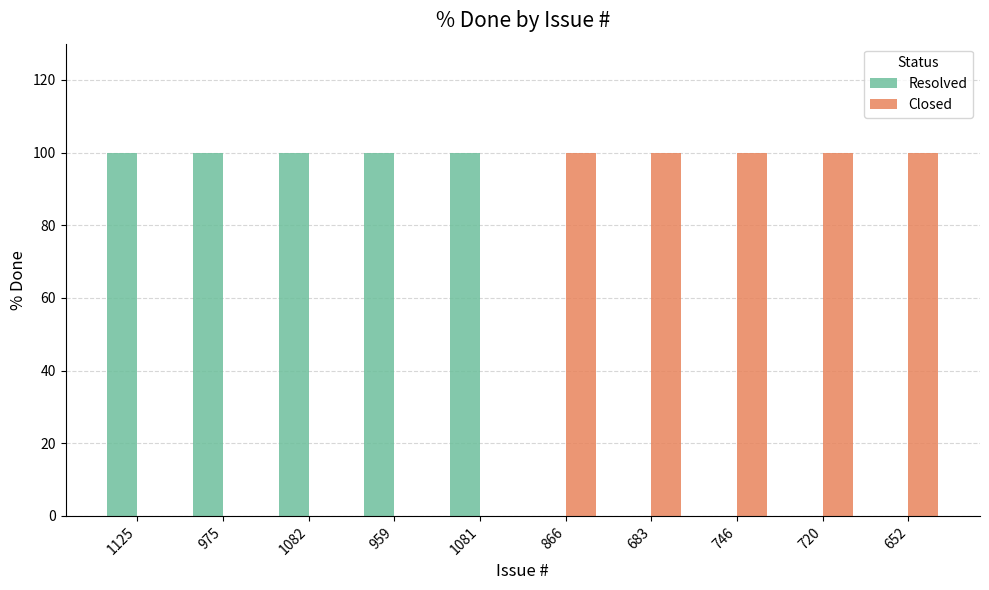

Count the Resolved values in the range 0 to 100.

10